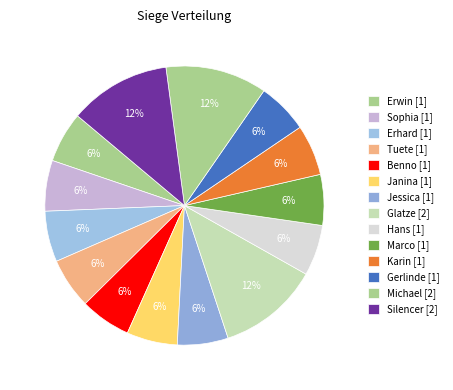

Is the sum of Marco and Janina greater than half?

No